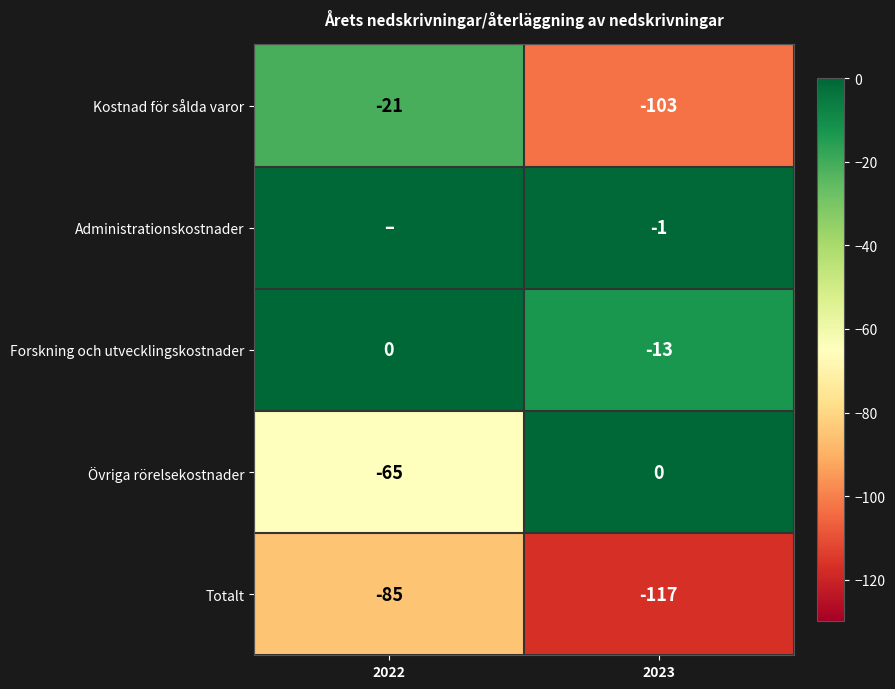

What is the difference between the highest and lowest values at 2023?

117